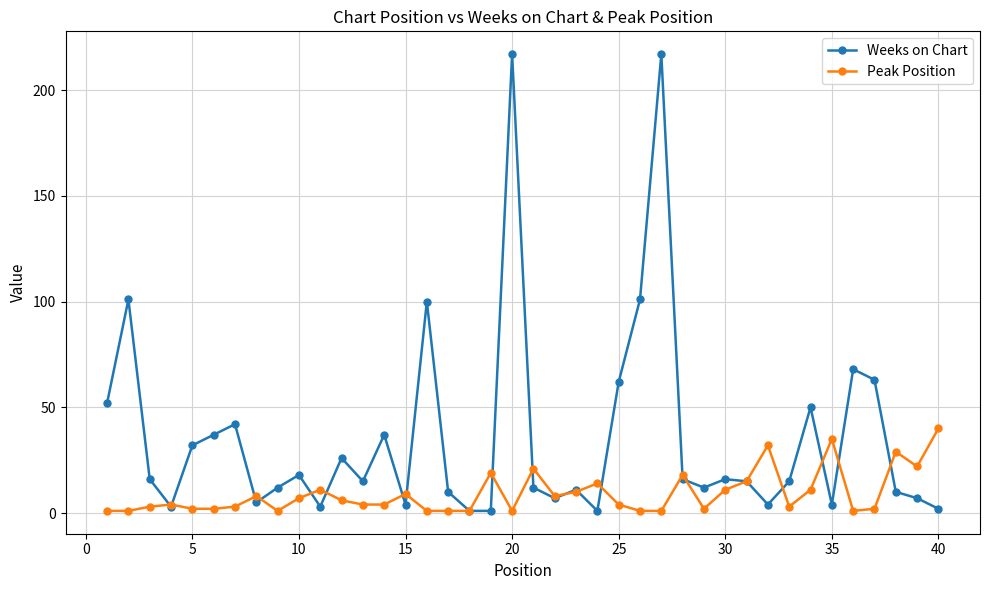

List the series in order of their peak value, highest first.

Weeks on Chart, Peak Position